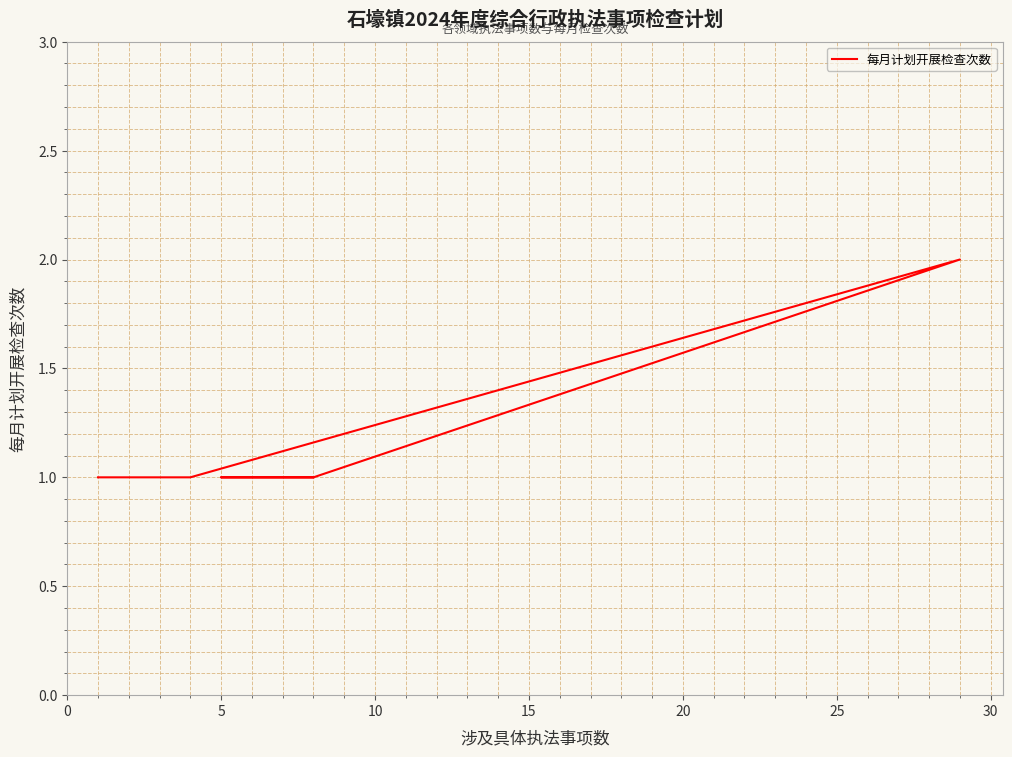

How many points are higher than both their immediate neighbors (excluding endpoints)?

1